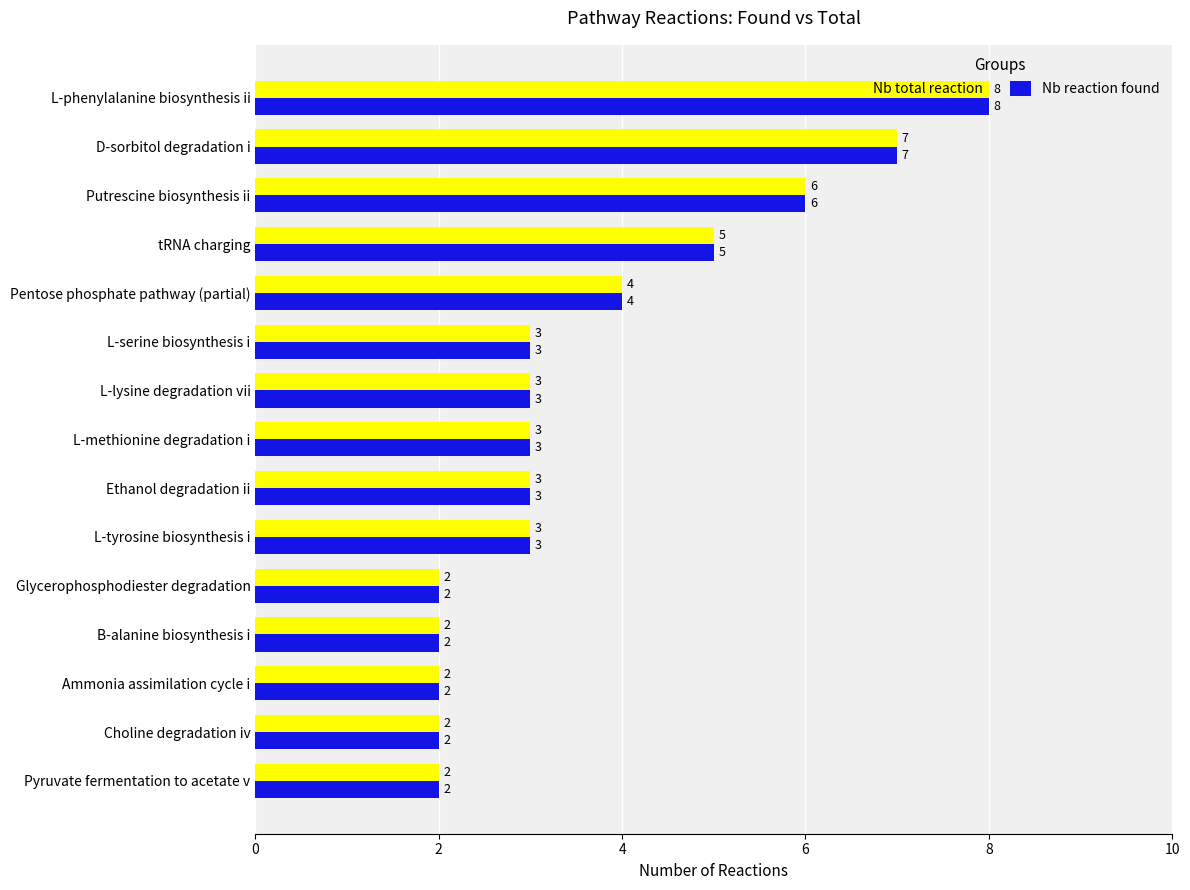

What is the sum of all Nb total reaction values?

55